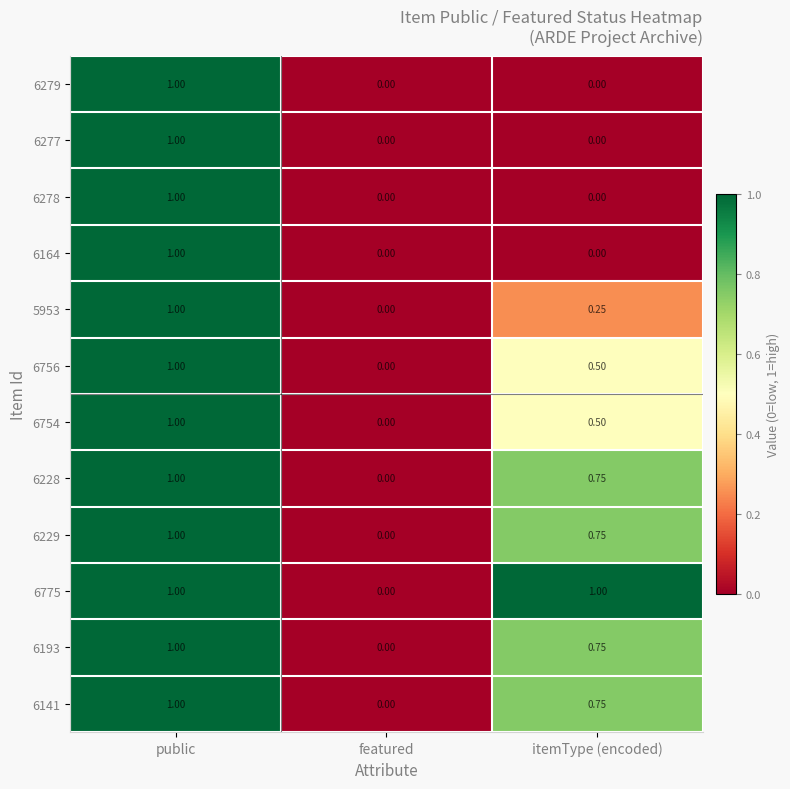

List the labels in order of 6193 value, smallest first.

featured, itemType (encoded), public